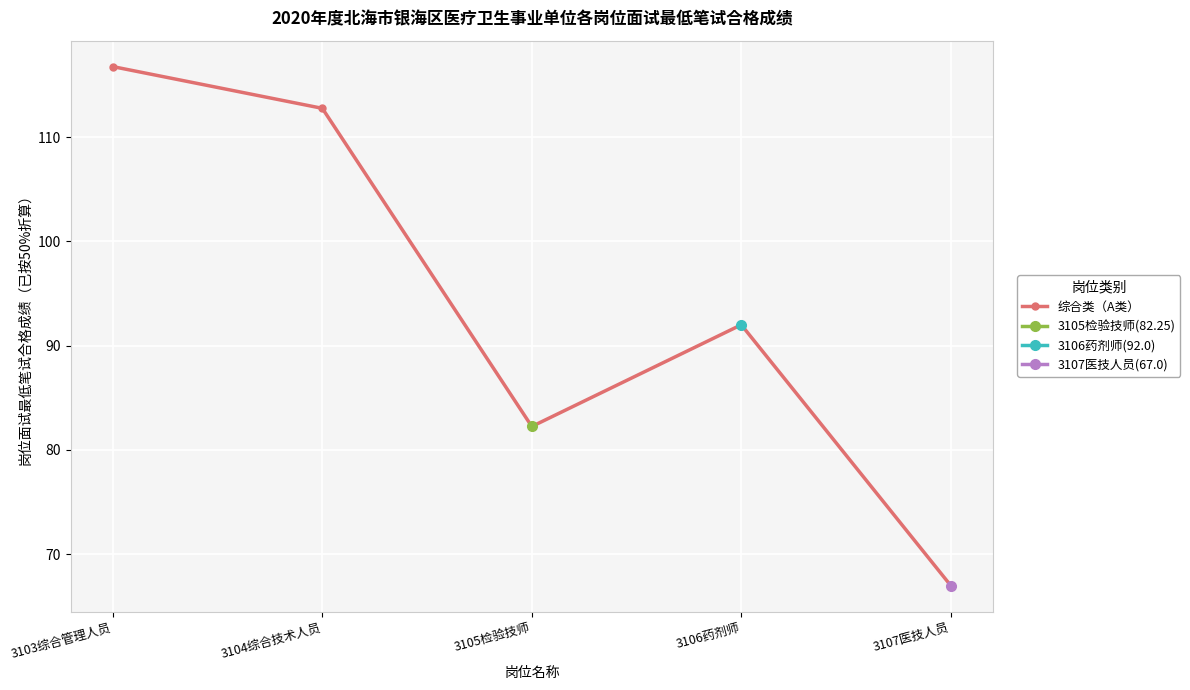

What is the average value?

94.2